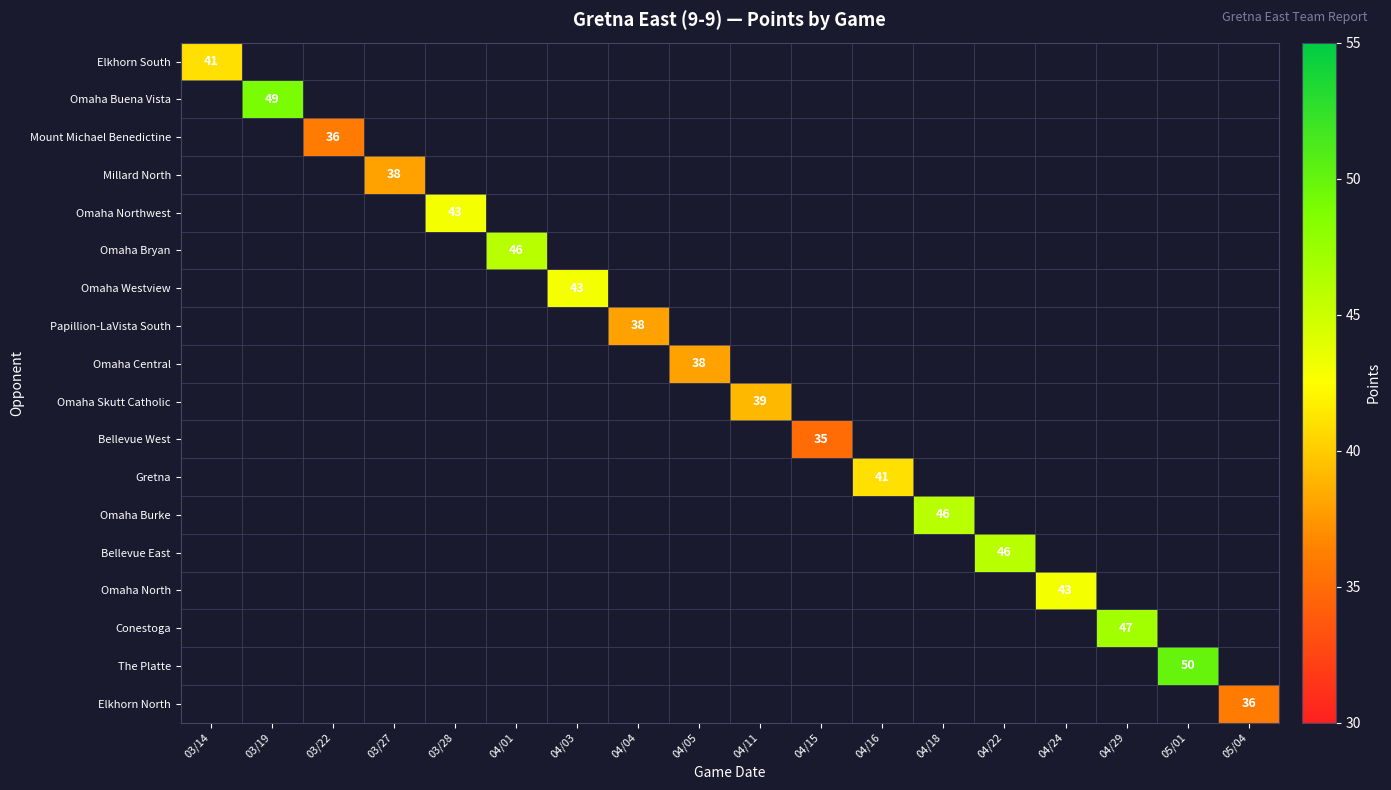

What is the greatest value displayed?

50.0